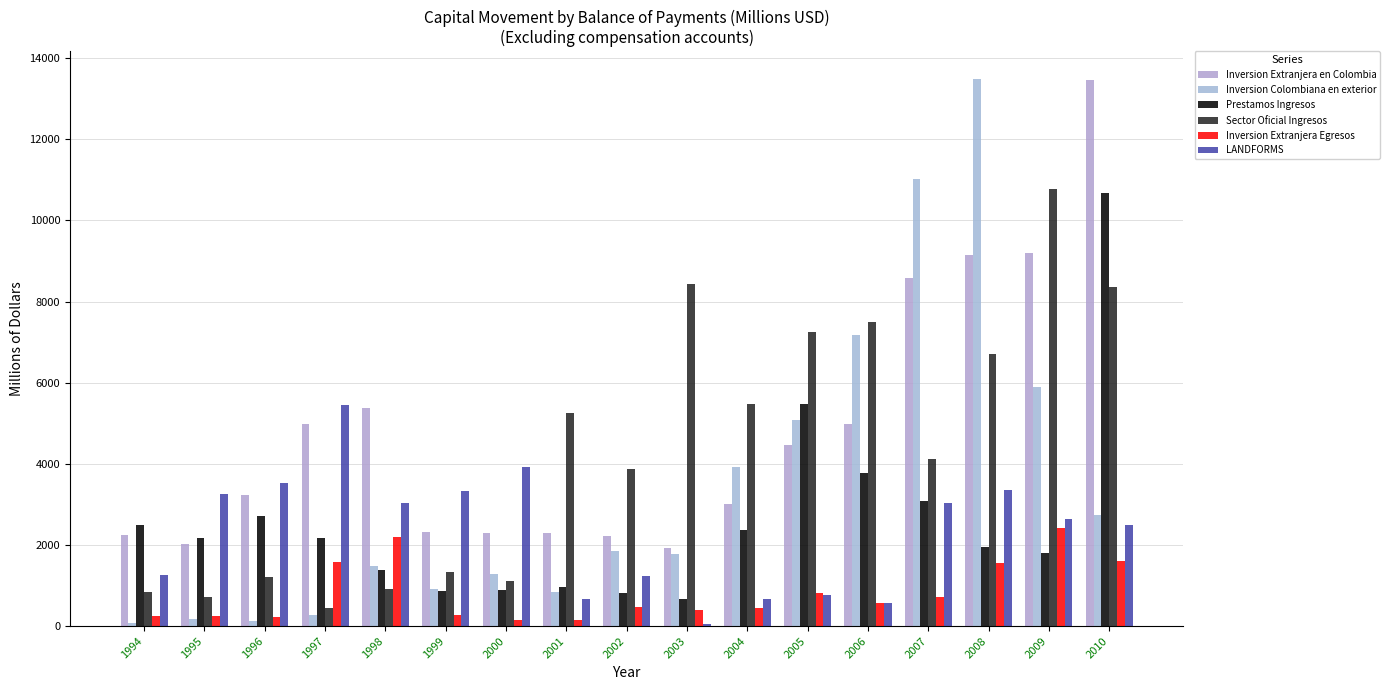

What is the spread (max minus min) of values at 2006?

6934.9